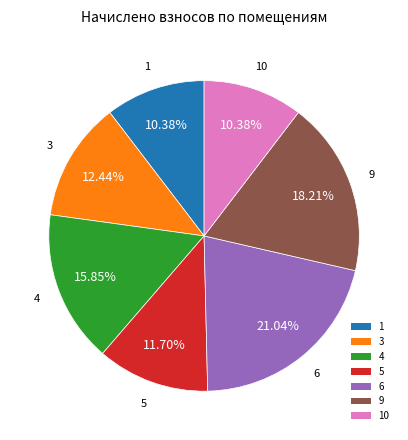

How many slices are in this pie chart?

7